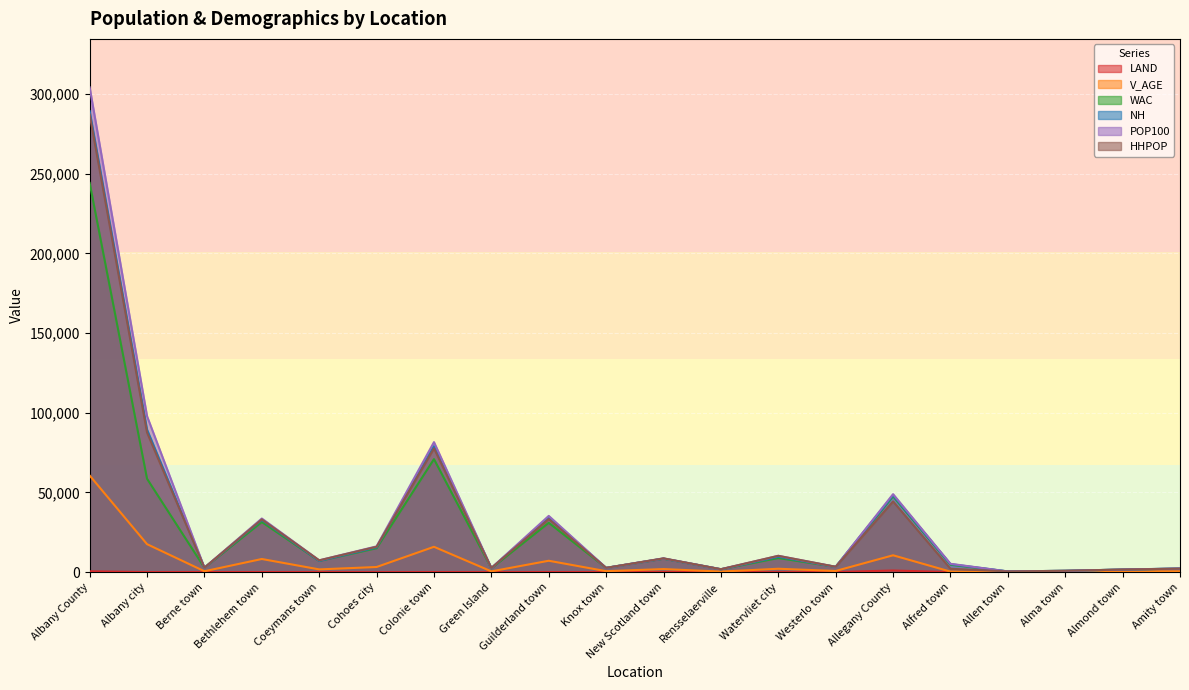

Which series has the largest total across all categories?

POP100